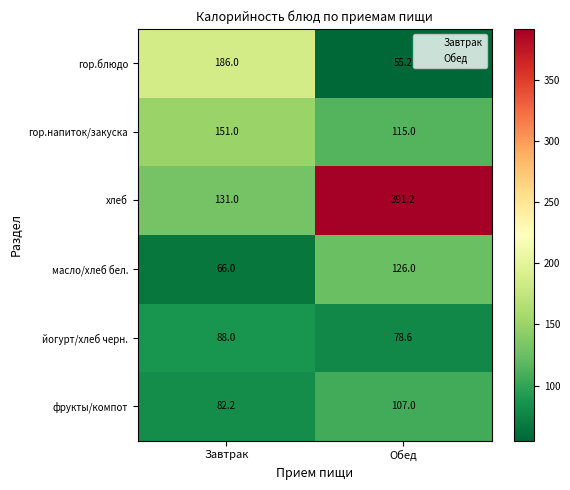

List the series in order of their peak value, lowest first.

йогурт/хлеб черн., фрукты/компот, масло/хлеб бел., гор.напиток/закуска, гор.блюдо, хлеб